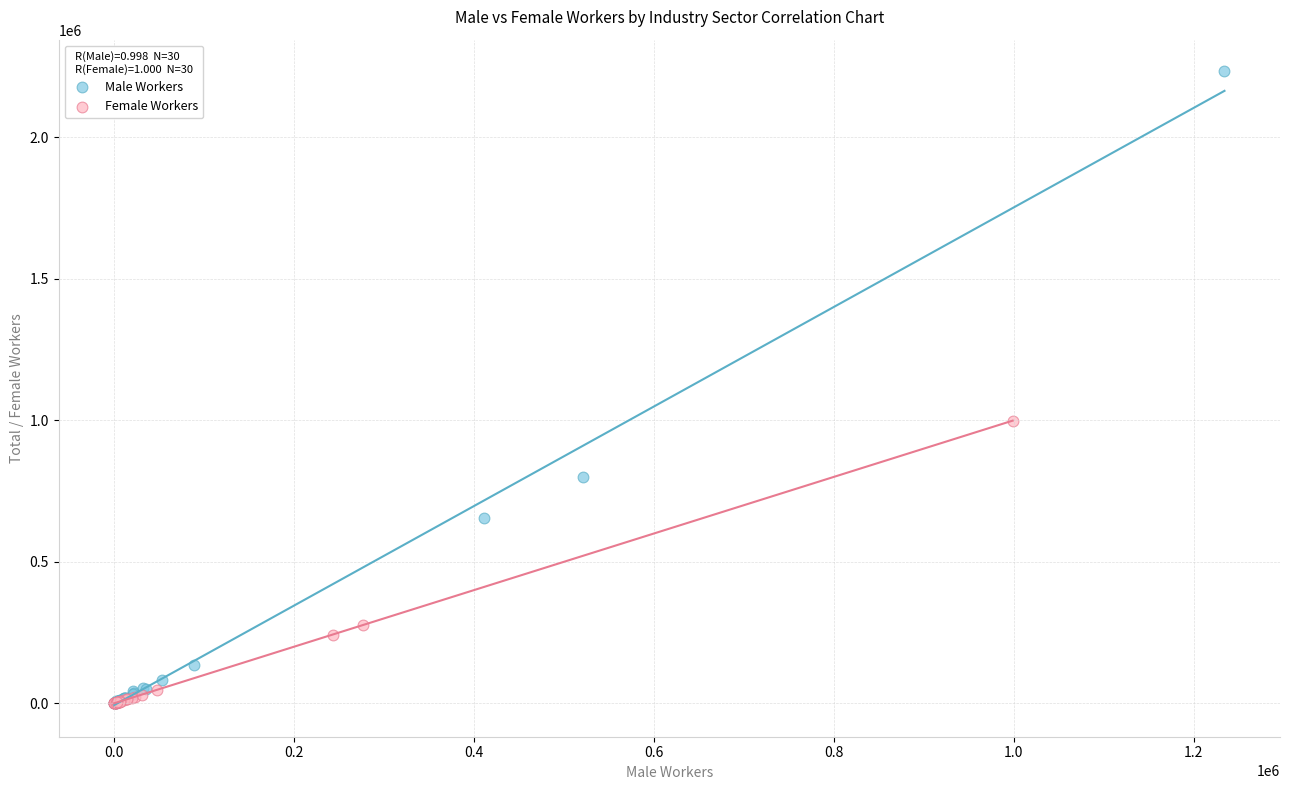

Which series has the largest Y range (max minus min)?

Male Workers